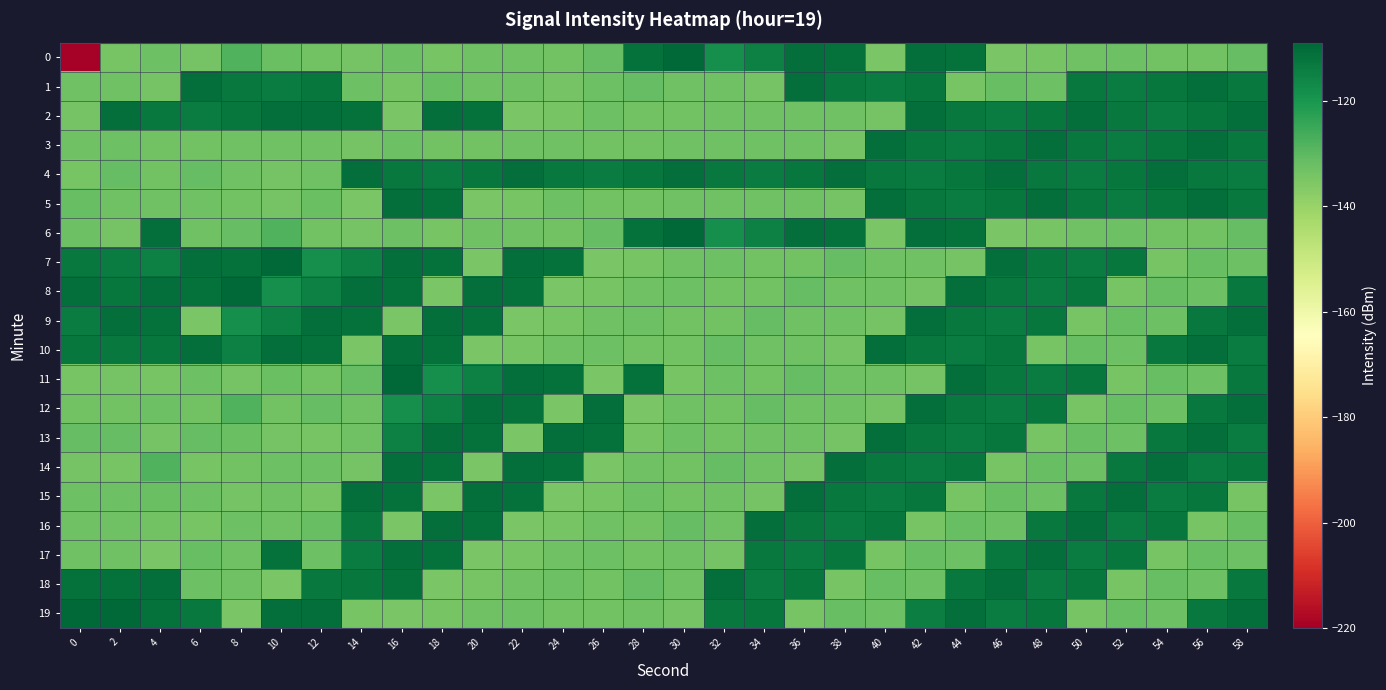

Which has a higher value, 58 or 44?

44